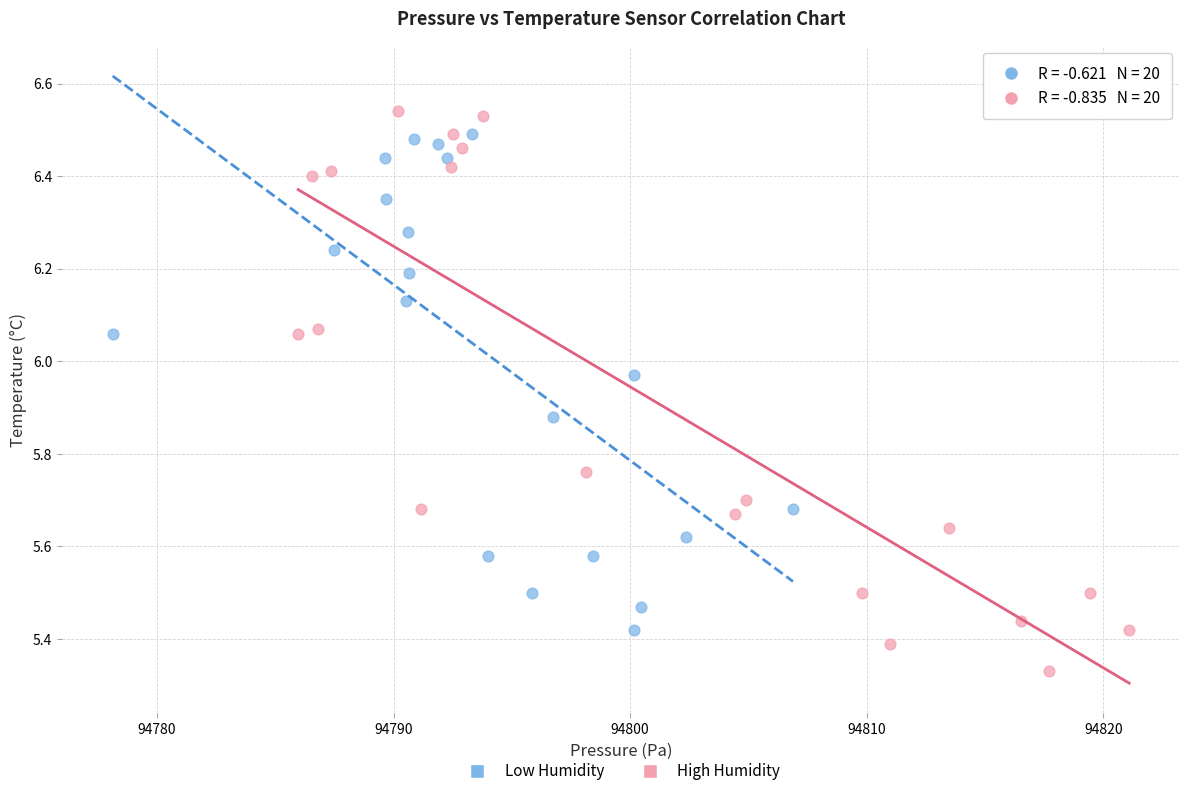

What are all the series names shown in the legend?

Low Humidity, High Humidity